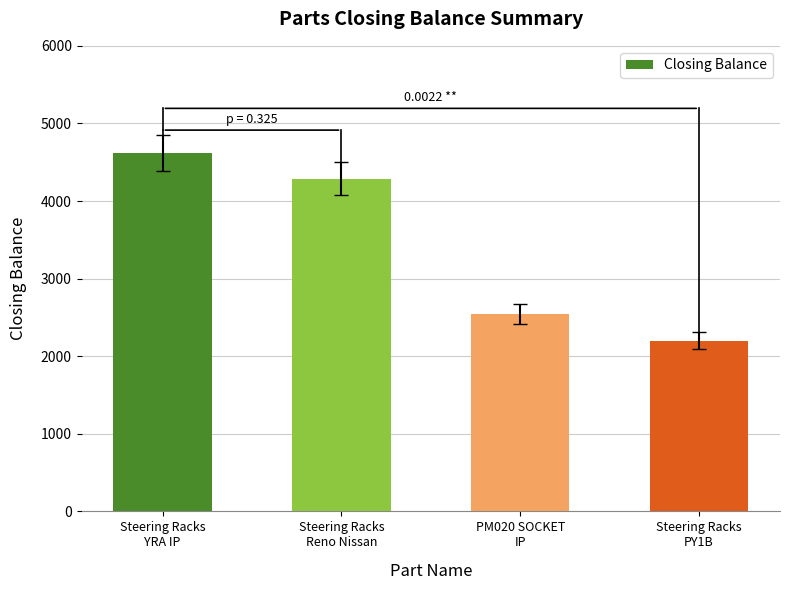

What is the label of the 4th bar from the left?

Steering Racks
PY1B